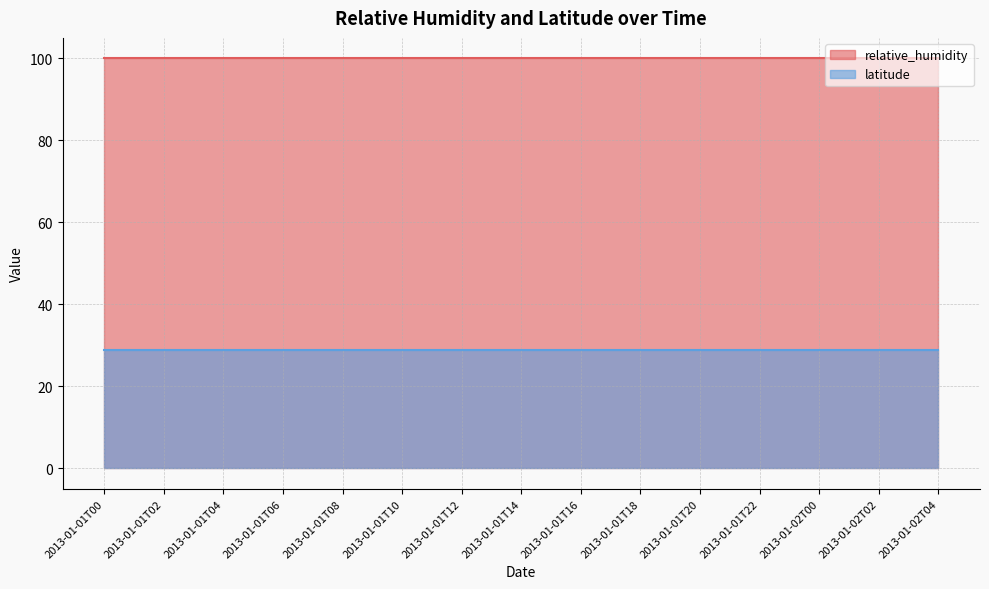

What is the label of the 2nd point from the right?

2013-01-02T02